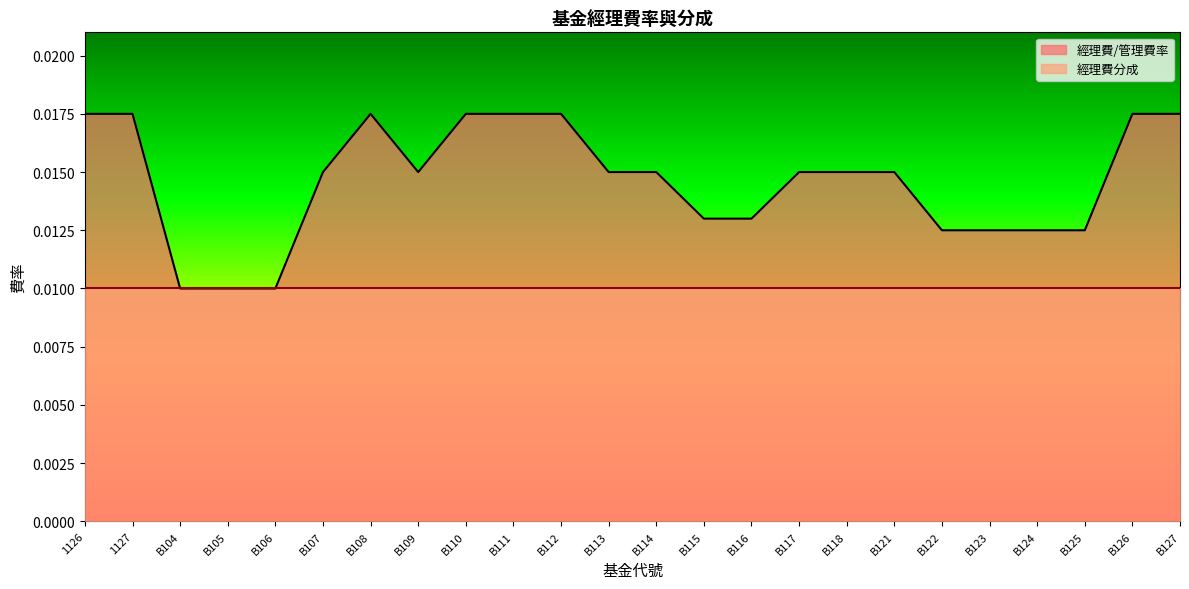

Rank the categories by value from highest to lowest.

1126, 1127, B108, B110, B111, B112, B126, B127, B107, B109, B113, B114, B117, B118, B121, B115, B116, B122, B123, B124, B125, B104, B105, B106